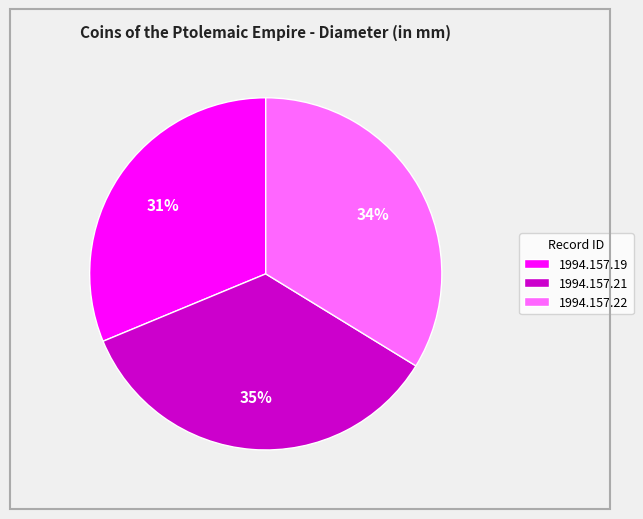

Rank the categories by value from highest to lowest.

1994.157.21, 1994.157.22, 1994.157.19